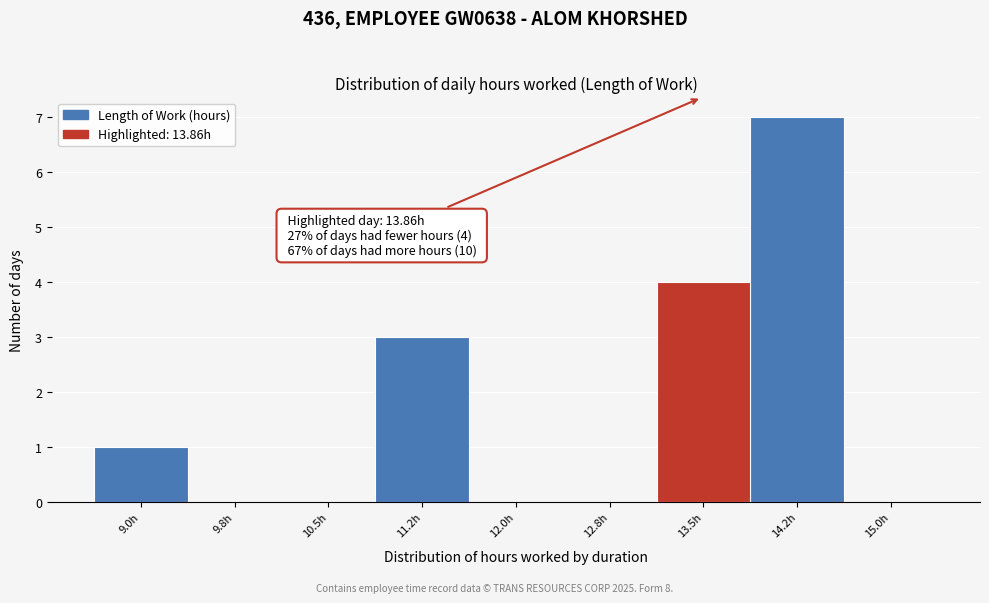

Reading right to left, what are all the values shown in this chart?

15.0h=0	14.2h=7	13.5h=4	12.8h=0	12.0h=0	11.2h=3	10.5h=0	9.8h=0	9.0h=1